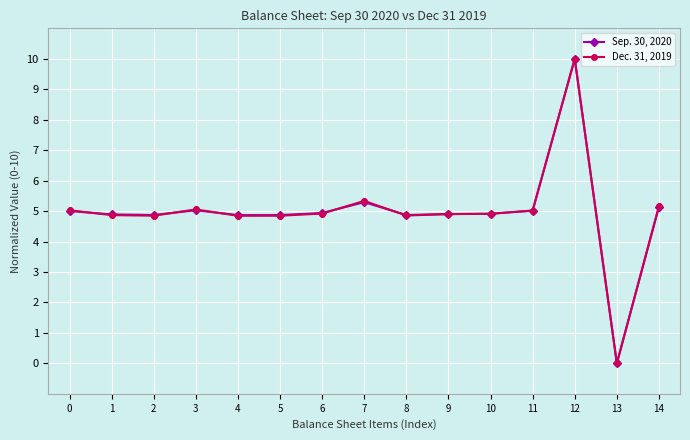

At 1, list the series in order from largest to smallest.

Sep. 30, 2020, Dec. 31, 2019